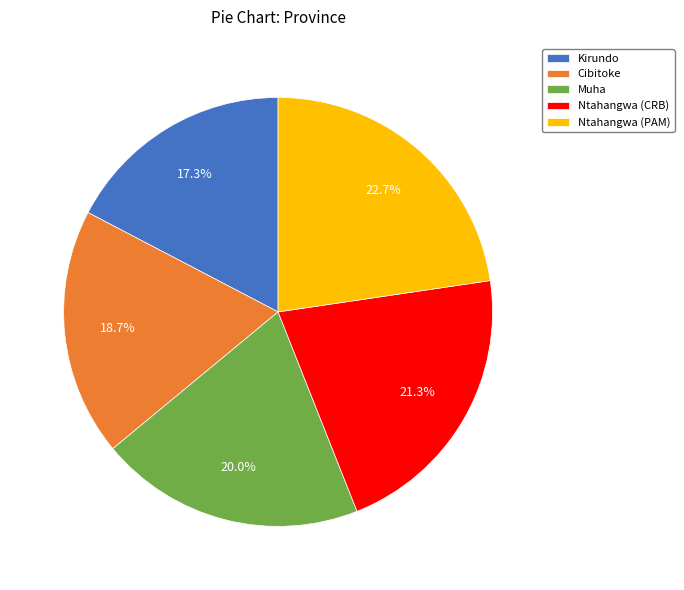

Rank the categories by value from highest to lowest.

Ntahangwa (PAM), Ntahangwa (CRB), Muha, Cibitoke, Kirundo